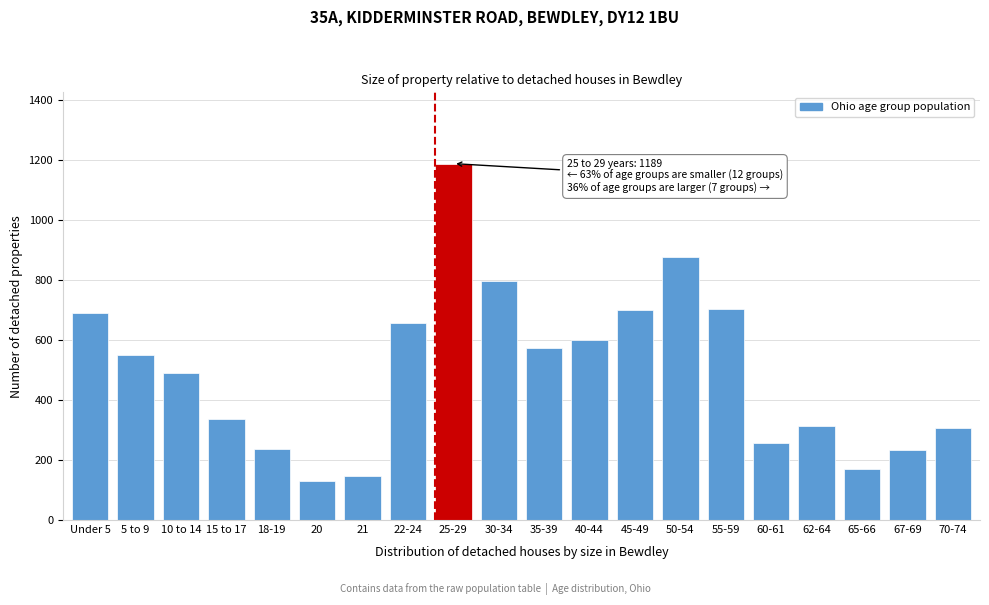

Is it true that the value at 18-19 is 236?

True